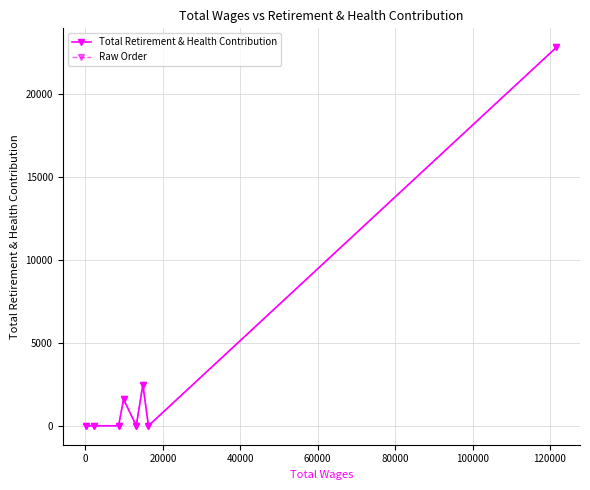

True or false: Total Retirement & Health Contribution has more than 1 points higher than both neighbors.

True